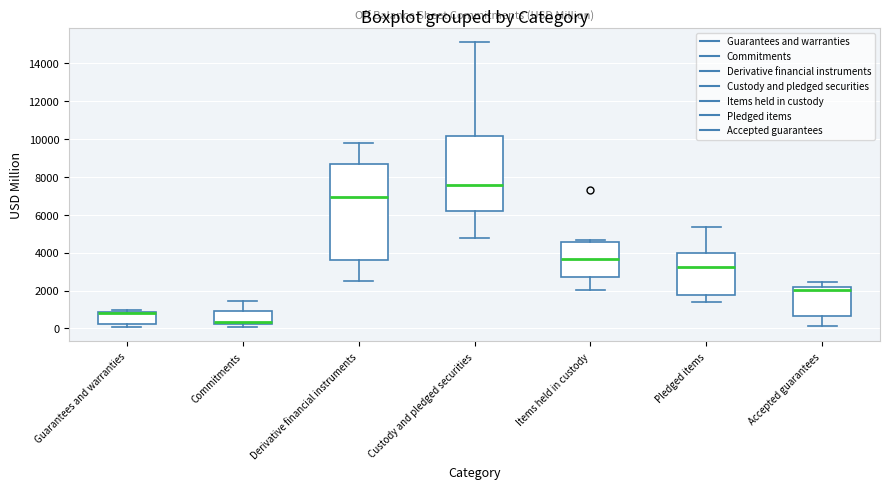

Reading left to right, read every box against the y-axis: the position of its median line, the range the box covers, and the ends of its whiskers. The values are not printed on the chart, so give them approximately, as read against the axis.

Guarantees and warranties: median 800 (drawn on the box's upper edge), box 200 to 800, whiskers 0 to 1000
Commitments: median 400, box 200 to 1000, whiskers 0 to 1400
Derivative financial instruments: median 7000, box 3600 to 8600, whiskers 2400 to 9800
Custody and pledged securities: median 7600, box 6200 to 10200, whiskers 4800 to 15200
Items held in custody: median 3600, box 2800 to 4600, whiskers 2000 to 4600 (just above the box's upper edge)
Pledged items: median 3200, box 1800 to 4000, whiskers 1400 to 5400
Accepted guarantees: median 2000, box 600 to 2200, whiskers 200 to 2400